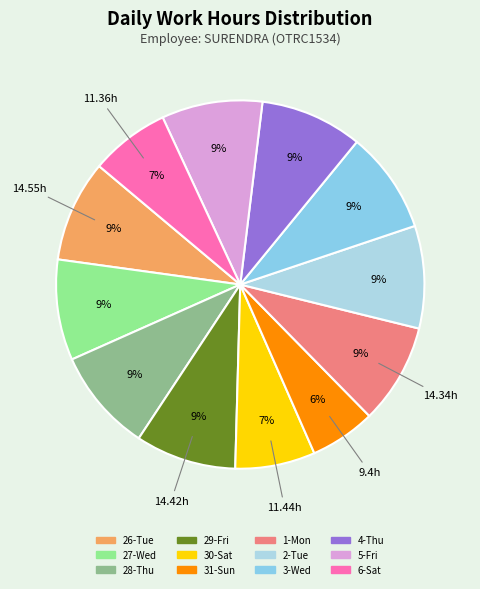

Rank the categories by value from highest to lowest.

28-Thu, 2-Tue, 4-Thu, 3-Wed, 26-Tue, 29-Fri, 5-Fri, 27-Wed, 1-Mon, 30-Sat, 6-Sat, 31-Sun